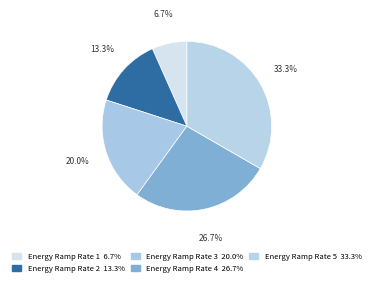

The Energy Ramp Rate 2 slice represents 1% of the pie. True or false?

False